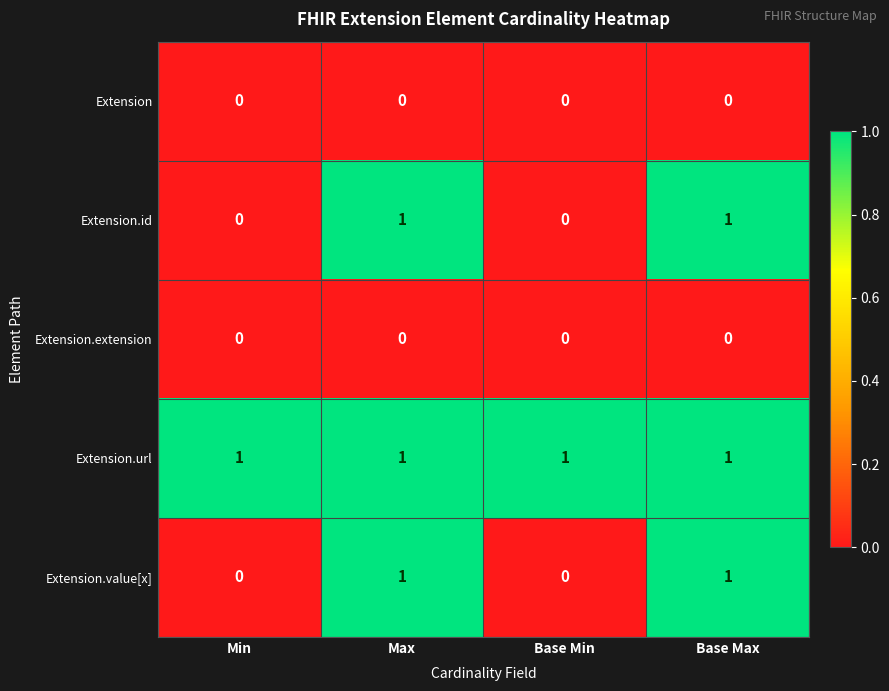

How many data points does each series have?

4